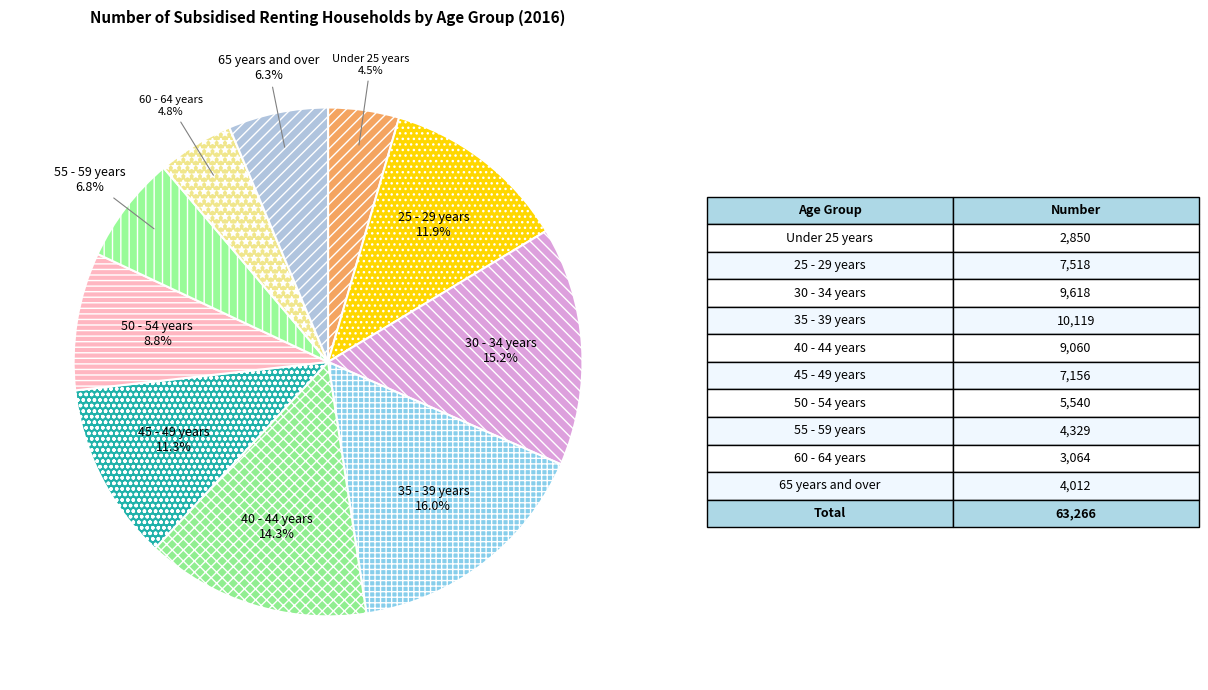

Which category has the biggest portion of the pie?

35 - 39 years